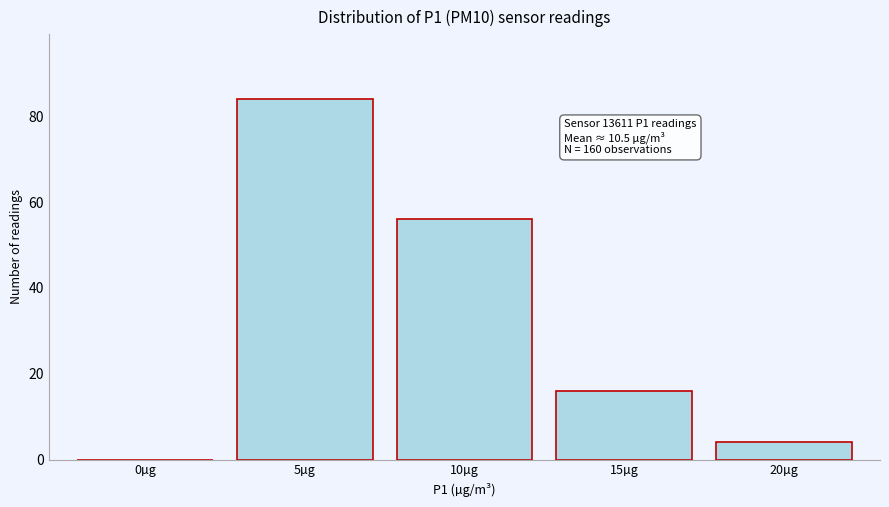

Reading right to left, what are all the values shown in this chart?

20µg=4	15µg=16	10µg=56	5µg=84	0µg=0